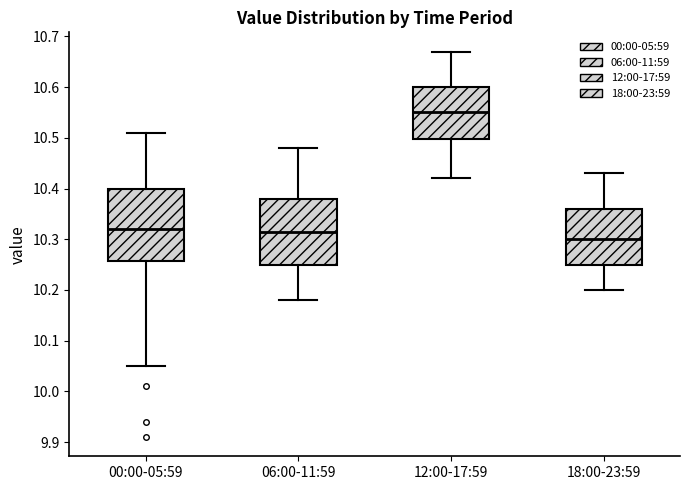

Where does the lower whisker of the box for 00:00-05:59 end on the y-axis? The values are not printed on the chart, so give them approximately, as read against the axis.

10.05